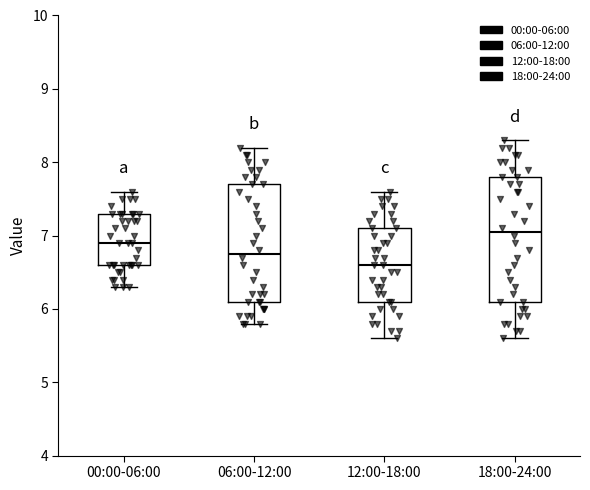

Reading left to right, read every box against the y-axis: the position of its median line, the range the box covers, and the ends of its whiskers. The values are not printed on the chart, so give them approximately, as read against the axis.

00:00-06:00: median 6.9, box 6.6 to 7.3, whiskers 6.3 to 7.6
06:00-12:00: median 6.8, box 6.1 to 7.7, whiskers 5.8 to 8.2
12:00-18:00: median 6.6, box 6.1 to 7.1, whiskers 5.6 to 7.6
18:00-24:00: median 7.1, box 6.1 to 7.8, whiskers 5.6 to 8.3